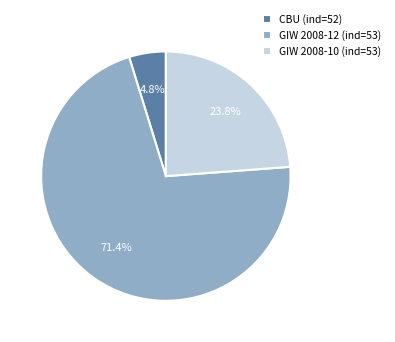

The GIW 2008-12 (ind=53) slice represents 79% of the pie. True or false?

False